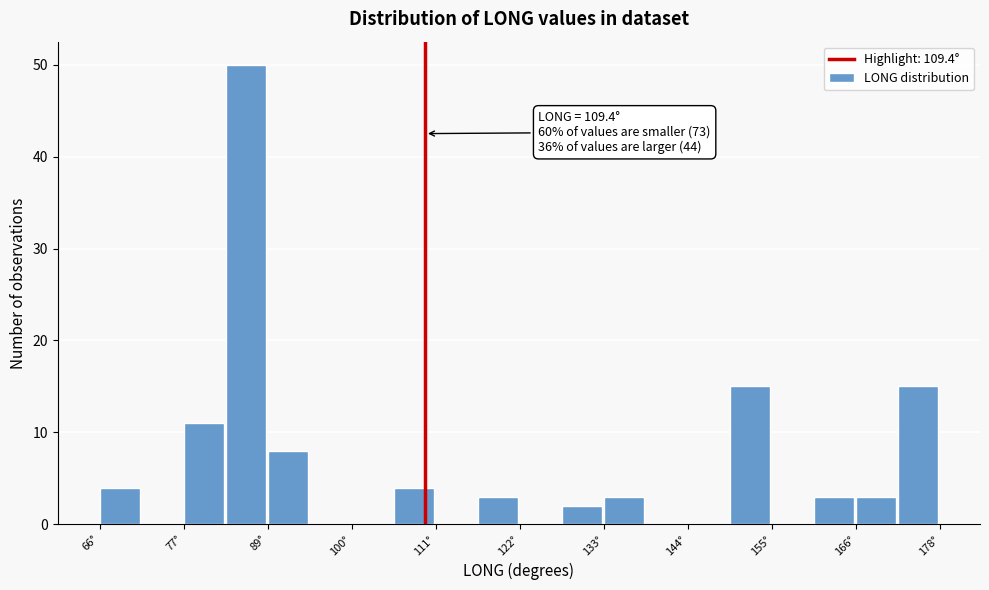

Around what value on the x-axis is the tallest bar? Give the approximate position of its centre, as read against the axis.

86